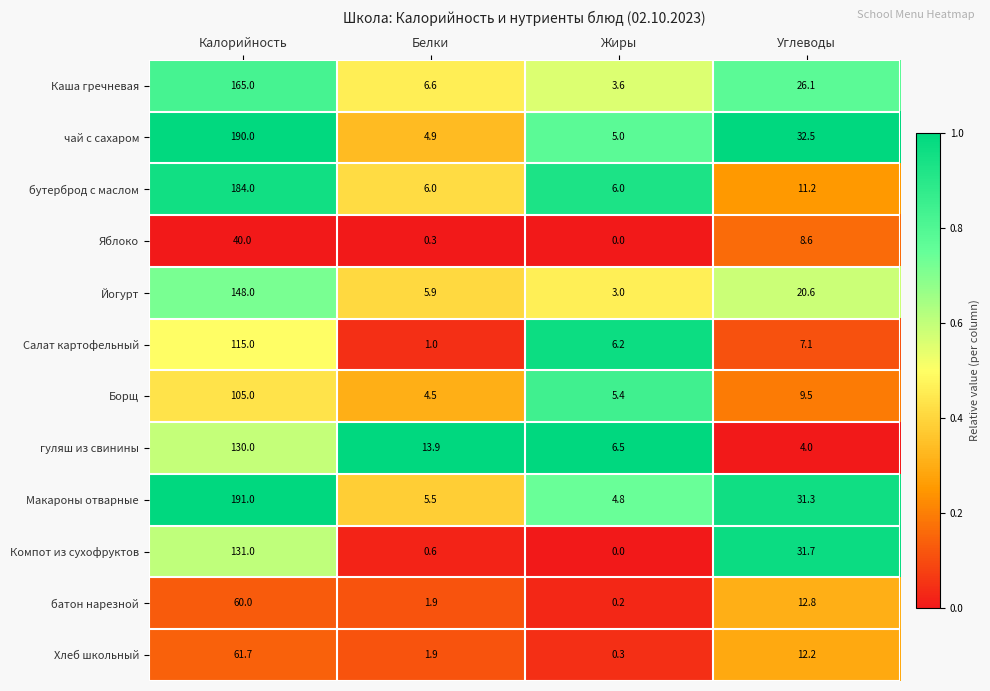

Which series has the widest spread of values?

Макароны отварные